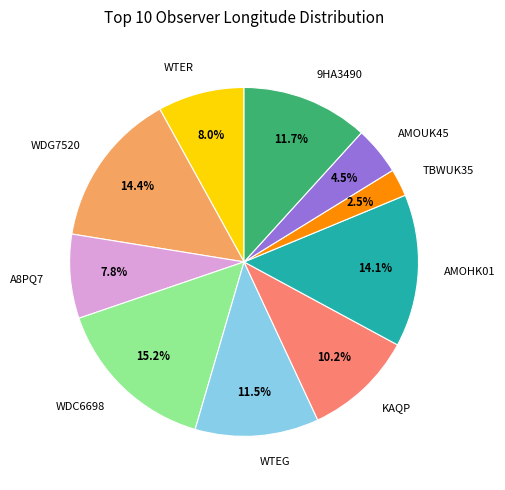

What percentage is the KAQP slice, to the nearest percent?

10%